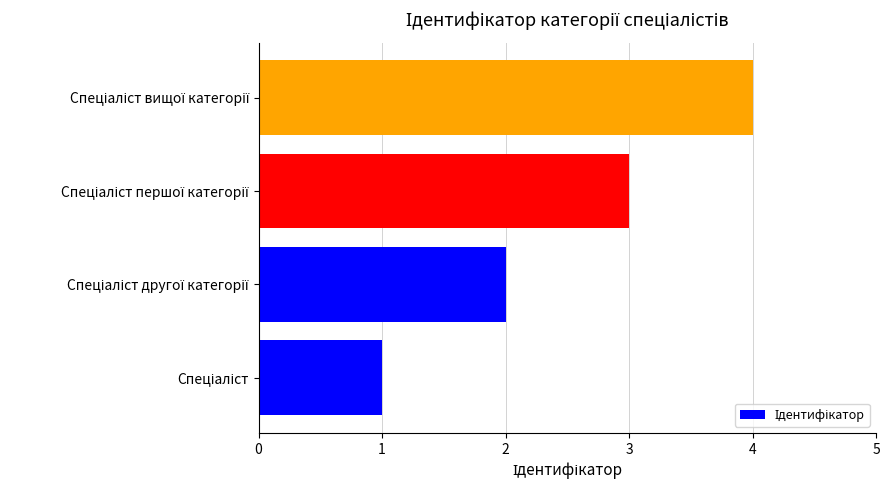

What is the sum of all values?

10